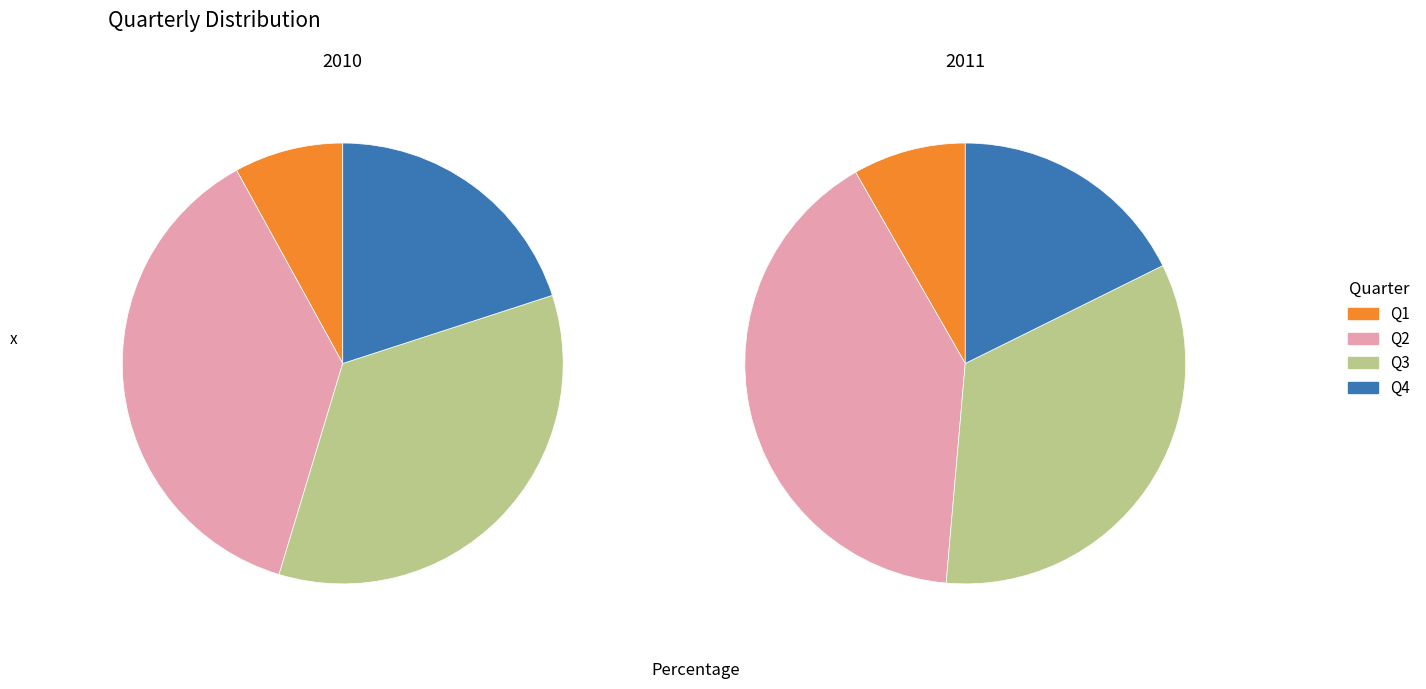

To the nearest percent, what portion does Q3 represent?

34%